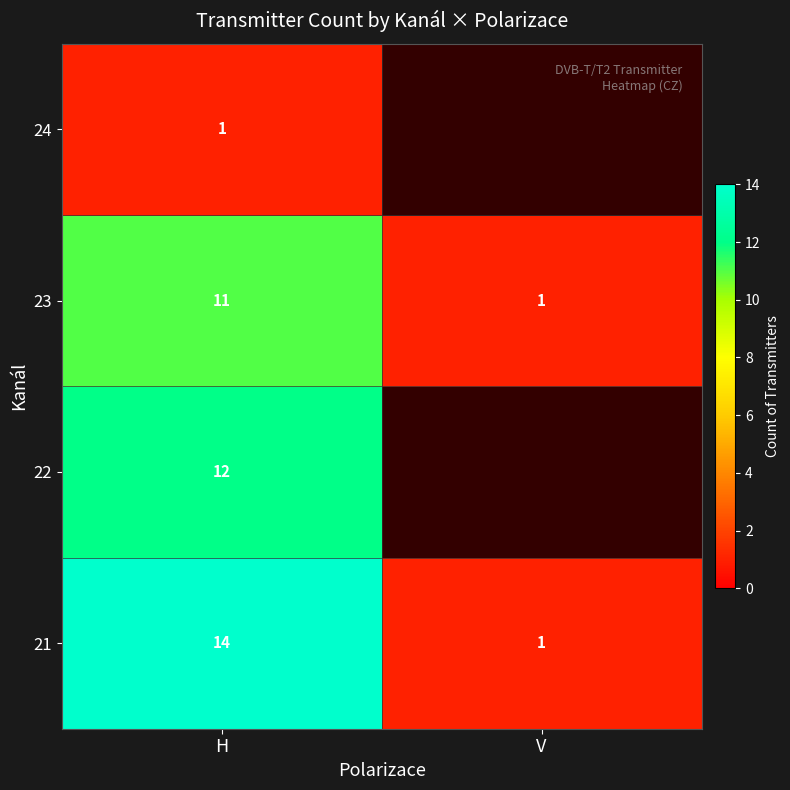

At H, list the series in order from smallest to largest.

24, 23, 22, 21